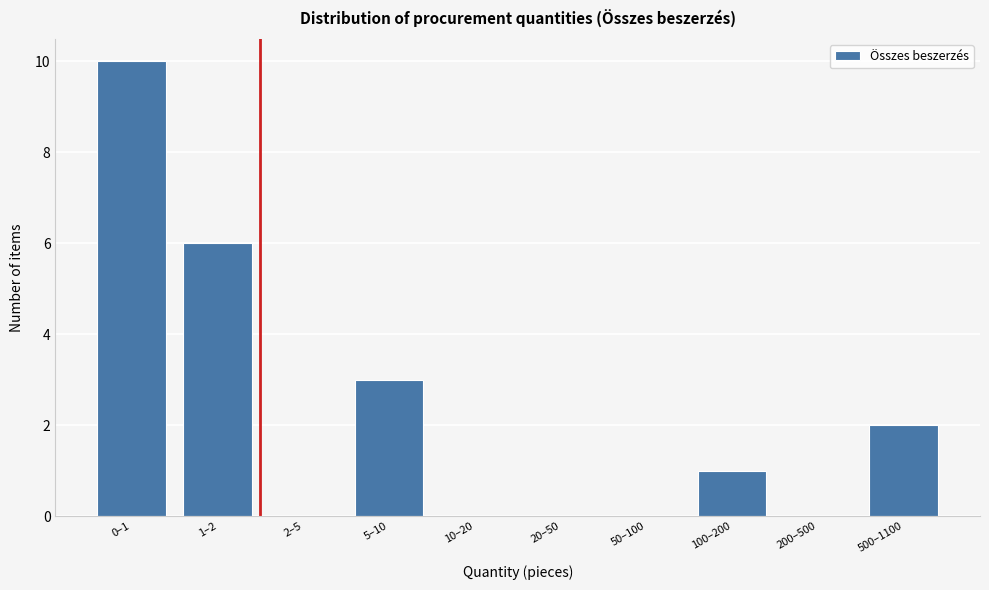

Reading left to right, what are all the values shown in this chart?

0–1=10	1–2=6	2–5=0	5–10=3	10–20=0	20–50=0	50–100=0	100–200=1	200–500=0	500–1100=2